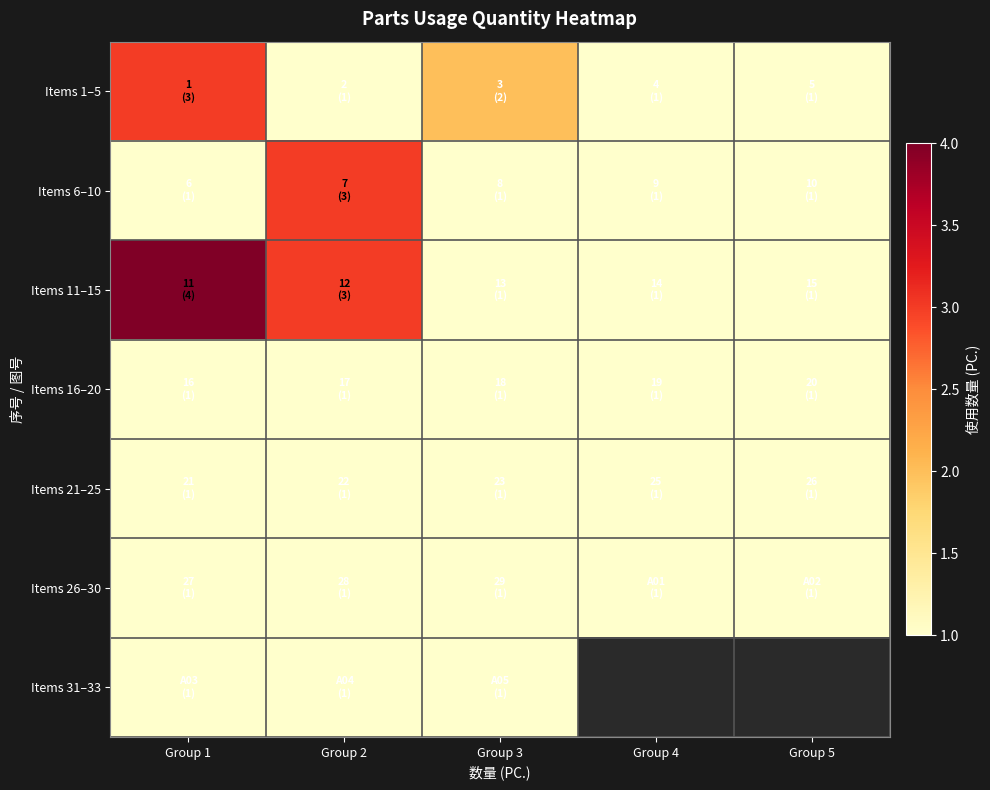

At which category is the sum across all series the highest?

Group 1